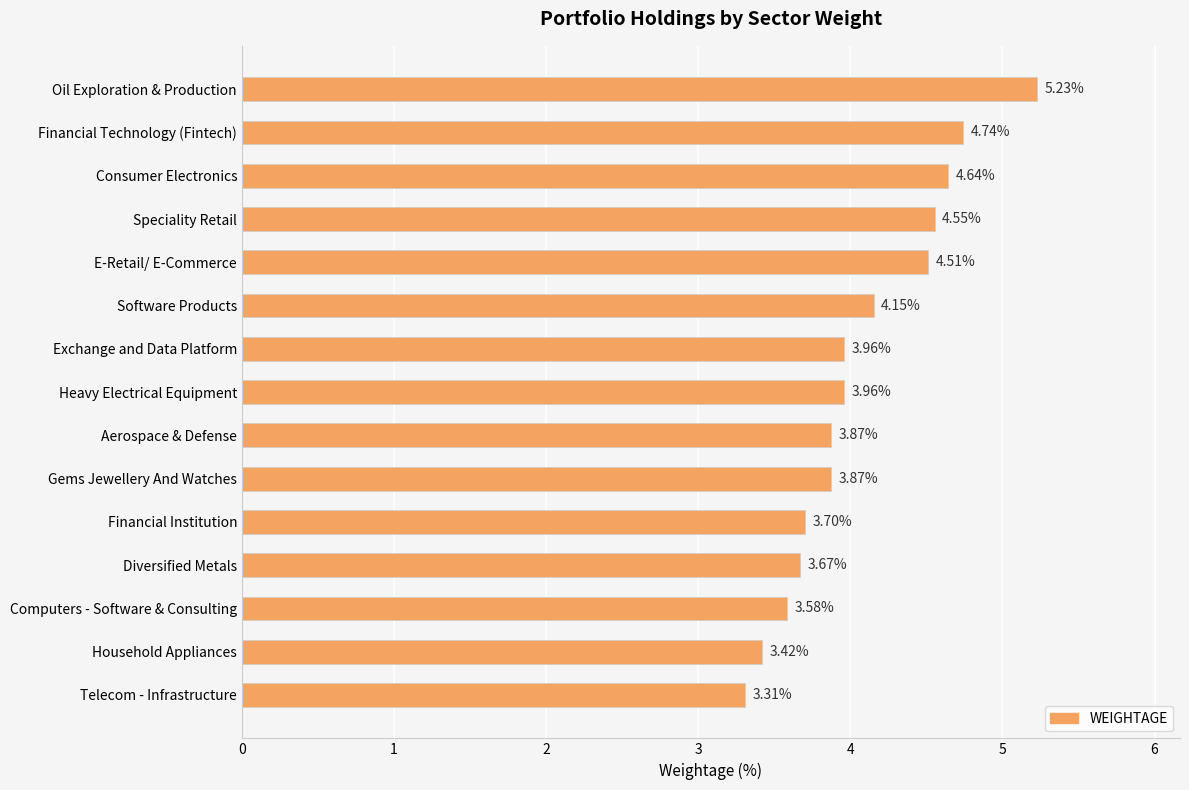

What is the change in value from Speciality Retail to Exchange and Data Platform?

-0.6